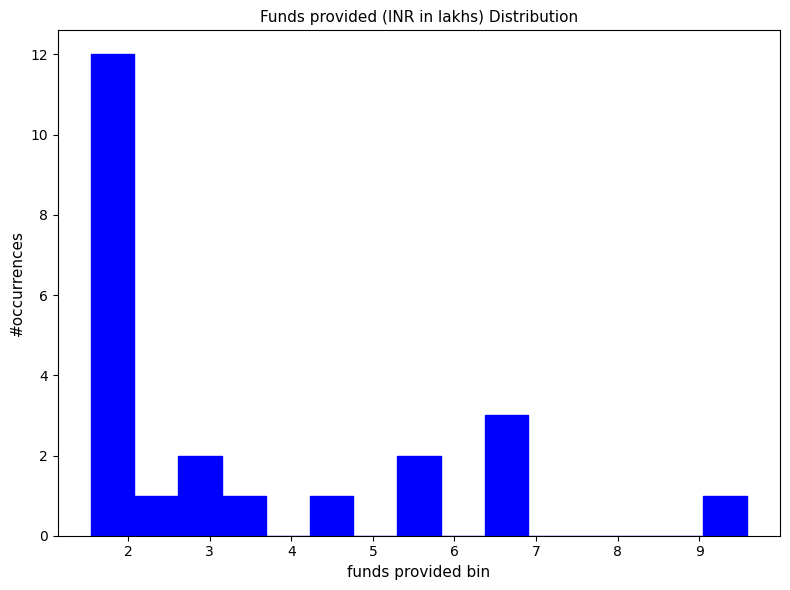

How tall is the bar that spans 4.2 to 4.8 on the x-axis? Neither the bar edges nor the heights are printed on the chart, so give them approximately, as read against the axes.

1